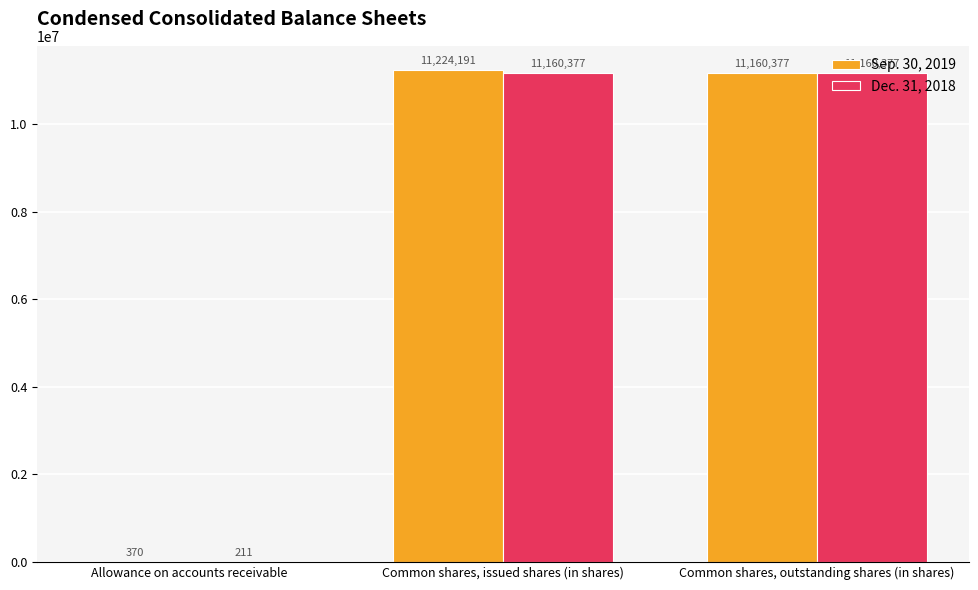

How many series are shown in this chart?

2